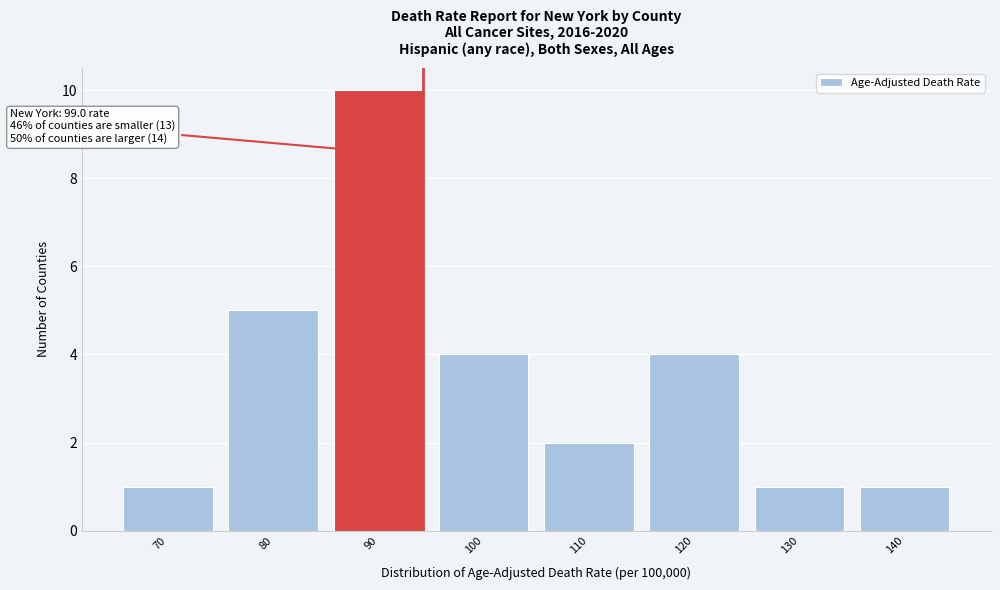

Reading left to right, what are all the values shown in this chart?

70=1	80=5	90=10	100=4	110=2	120=4	130=1	140=1